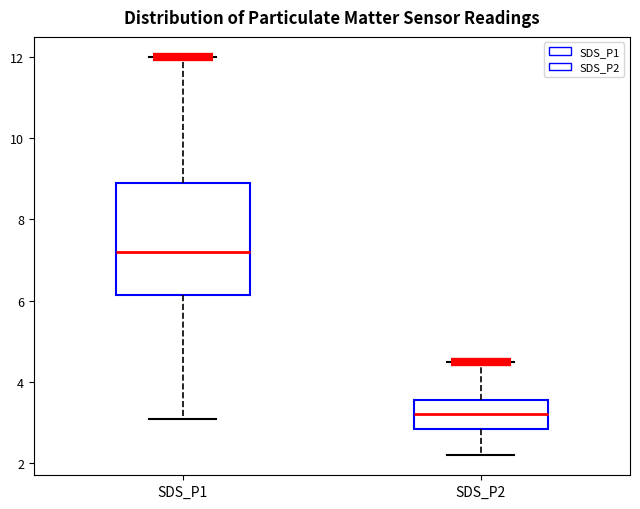

Reading left to right, transcribe this box plot: for each box, give where its median line is, the range the box spans, and where its two whiskers end, as read against the y-axis. The values are not printed on the chart, so give them approximately, as read against the axis.

SDS_P1: median 7.2, box 6.2 to 8.8, whiskers 3.2 to 12.0
SDS_P2: median 3.2, box 2.8 to 3.6, whiskers 2.2 to 4.6